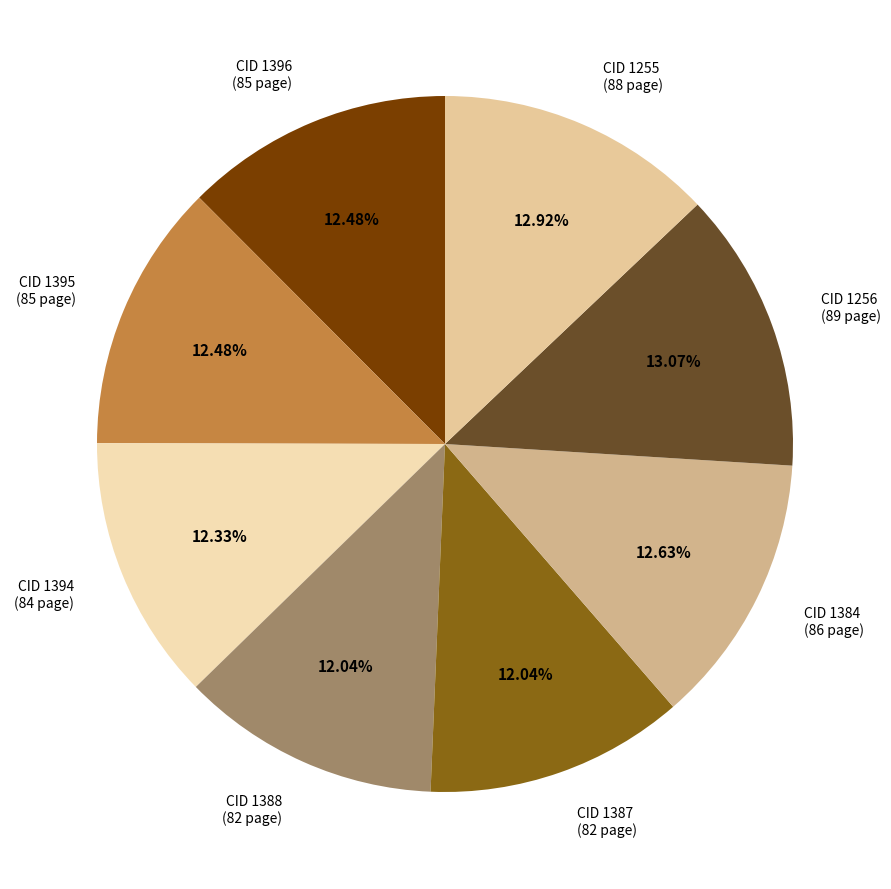

Combined, do CID 1255 and CID 1387 account for over 50%?

No